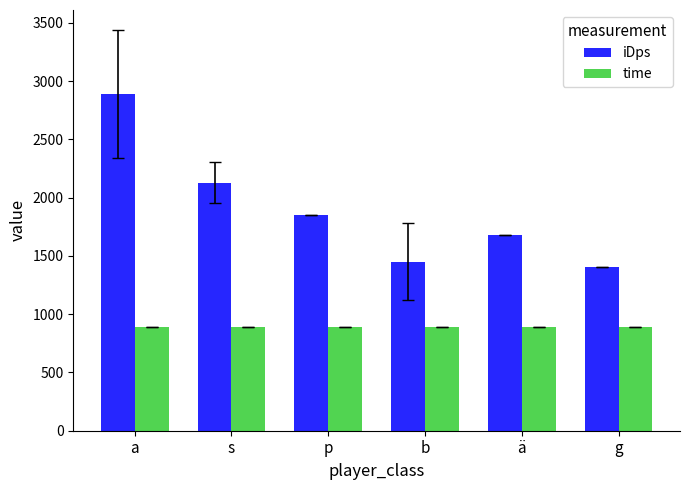

Rank the series by their maximum value, from highest to lowest.

iDps, time